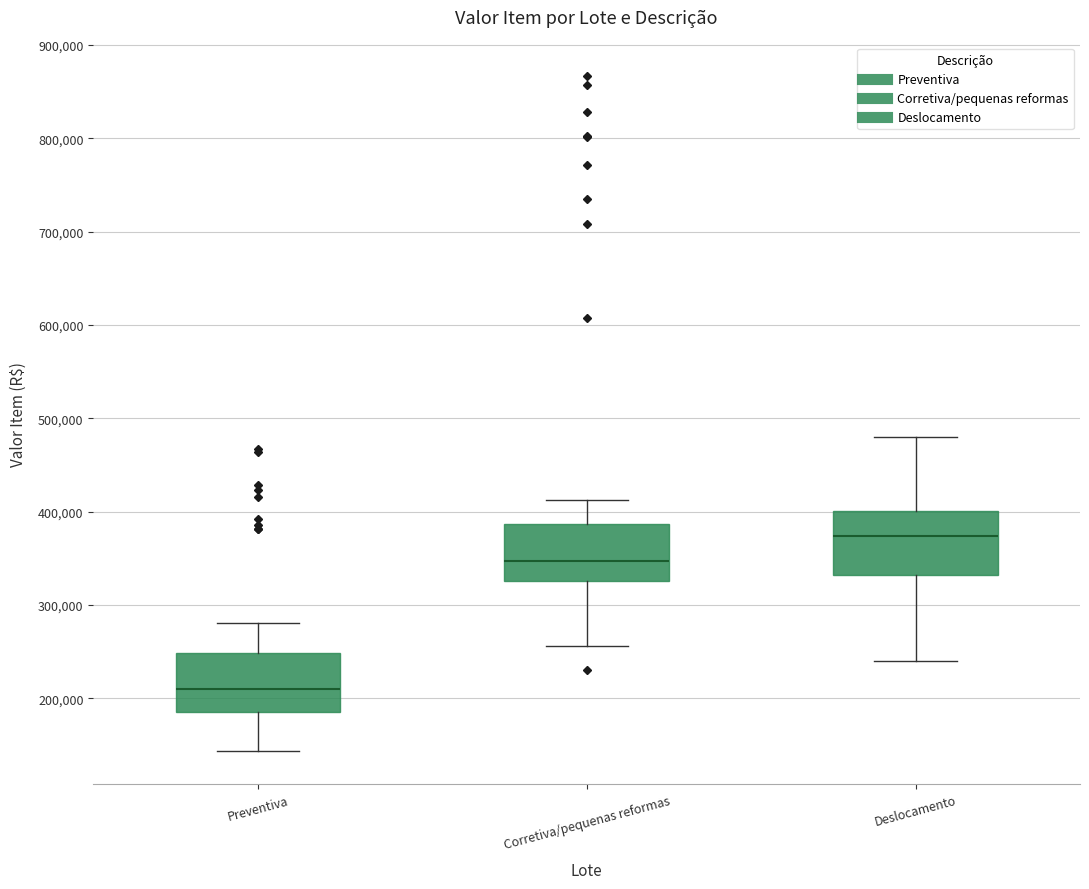

Where does the upper whisker of the box for Preventiva end on the y-axis? The values are not printed on the chart, so give them approximately, as read against the axis.

280000